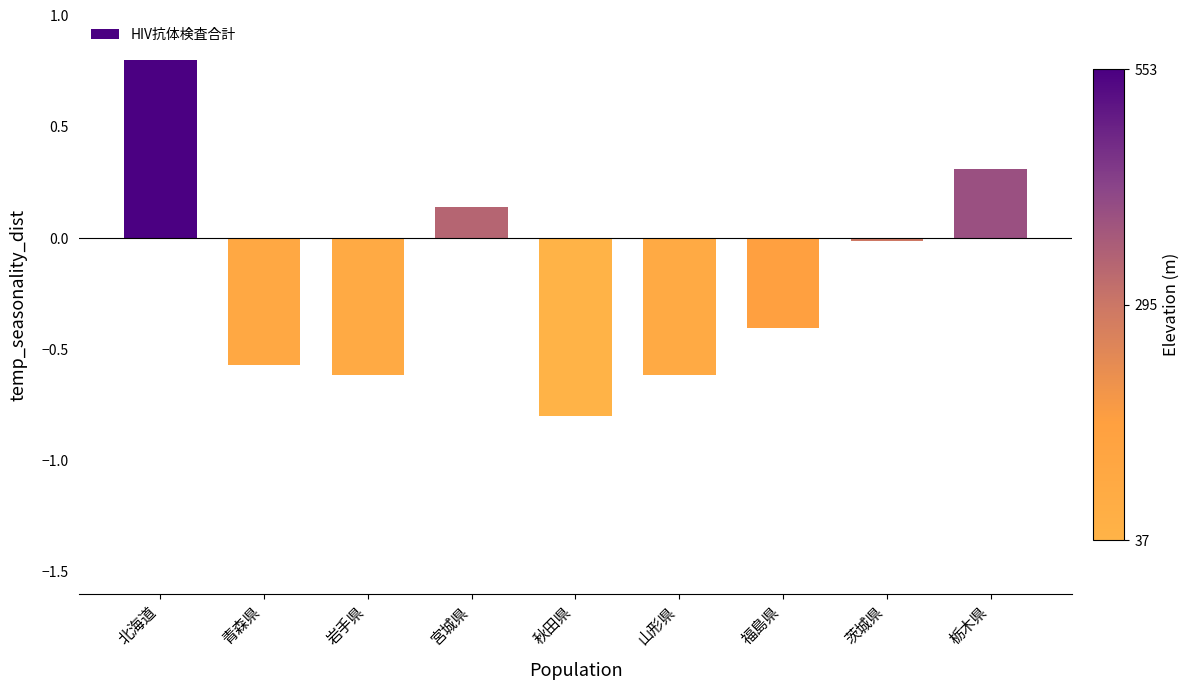

What is the difference between the values at 山形県 and 北海道?

1.4